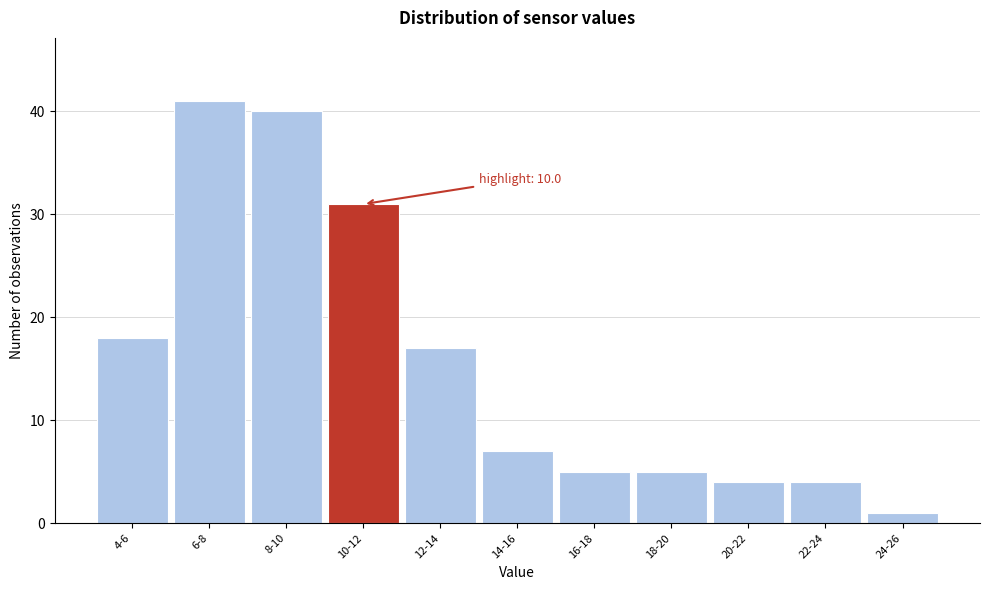

Reading left to right, extract all data points from this chart.

4-6=18	6-8=41	8-10=40	10-12=31	12-14=17	14-16=7	16-18=5	18-20=5	20-22=4	22-24=4	24-26=1